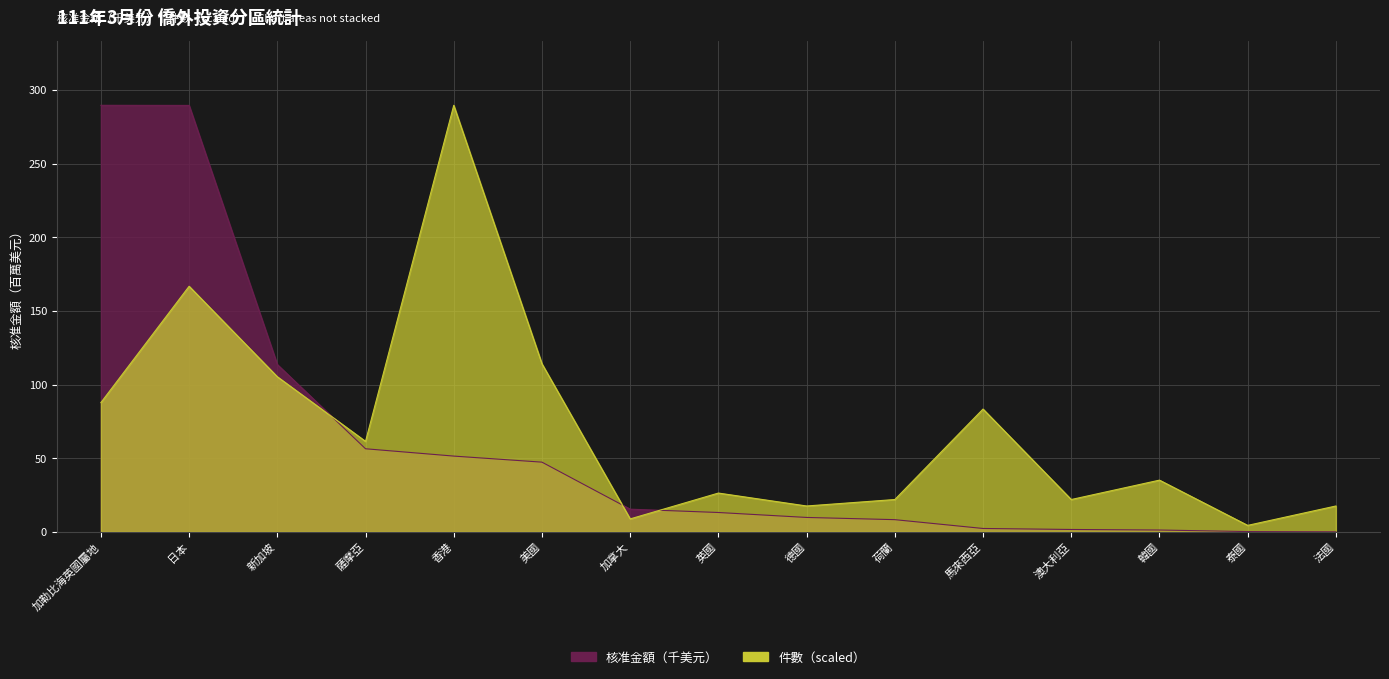

At which label is 核准金額（千美元） closest to 144?

新加坡